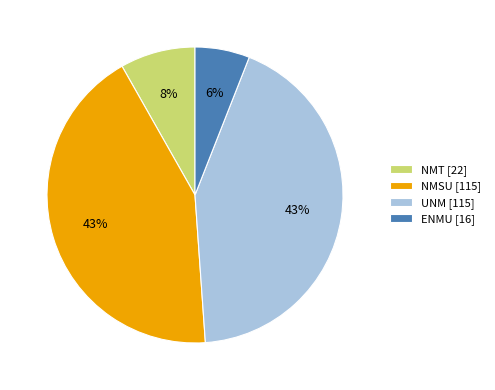

To the nearest percent, what is the difference between the NMSU and NMT slice percentages?

35%